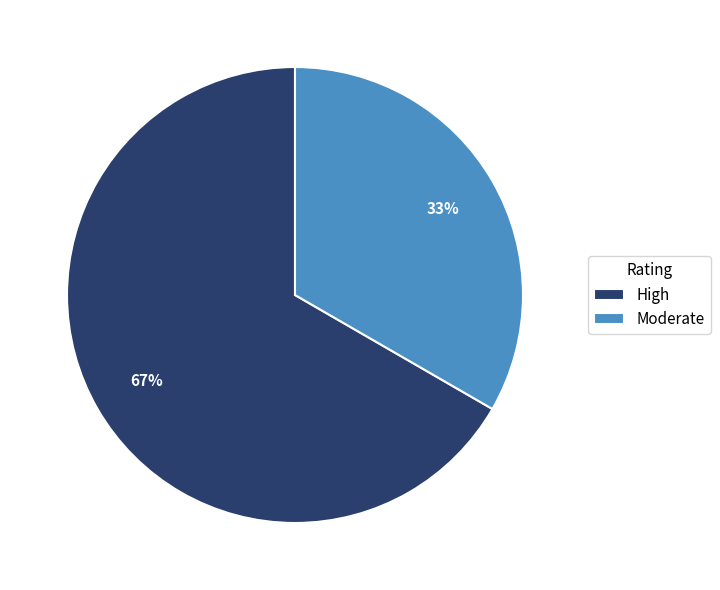

To the nearest percent, what is the combined percentage of Moderate and High?

100%